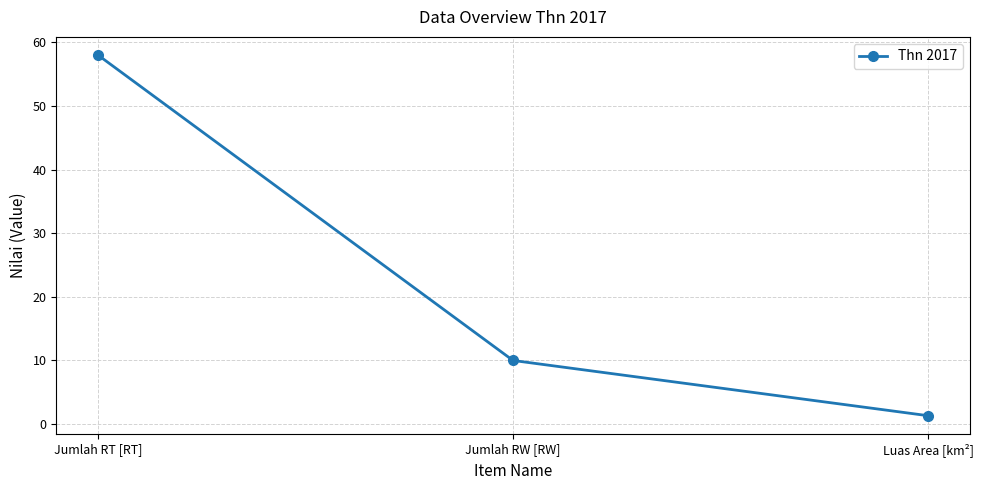

Which label corresponds to the smallest value in the chart?

Luas Area [km²]